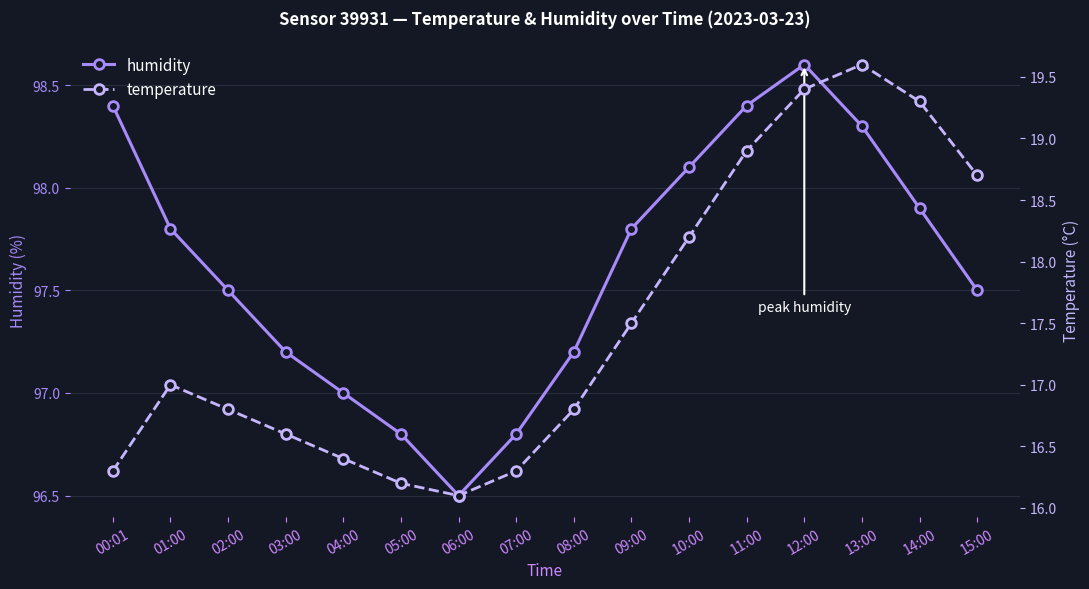

Rank the series by their average value, from lowest to highest.

temperature, humidity